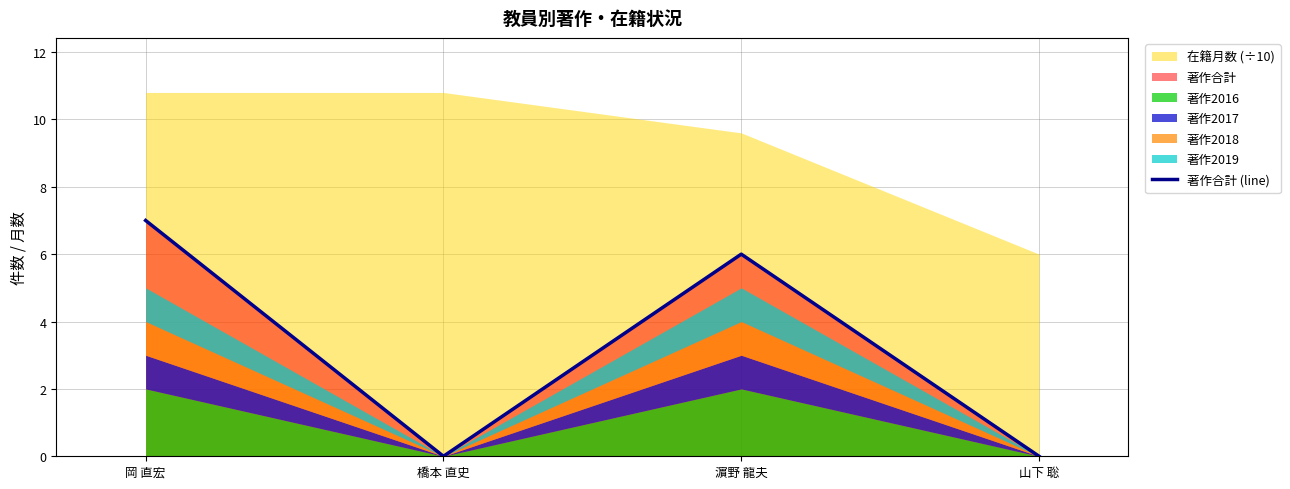

The value at 橋本 直史 is 0. True or false?

True